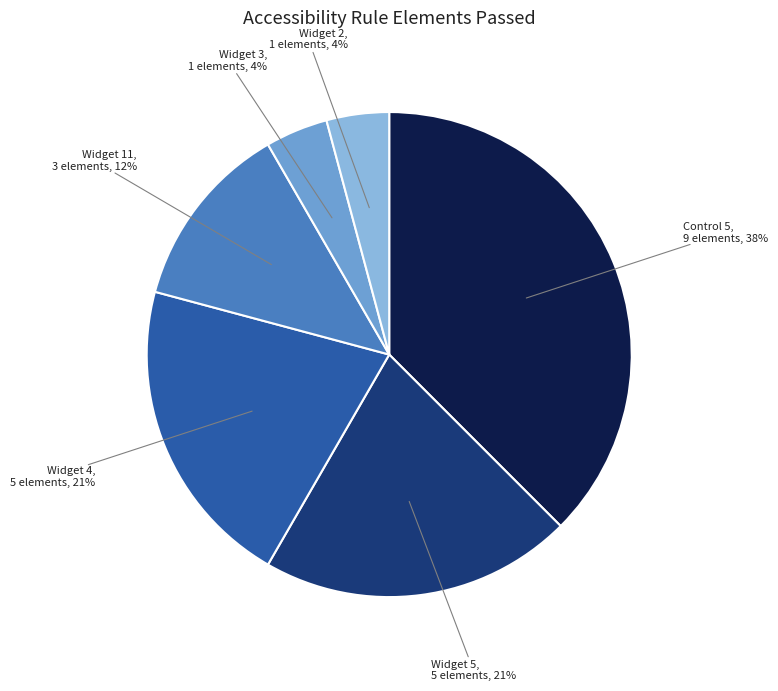

Approximately how many times larger is the value at Widget 11 compared to Widget 5?

0.6